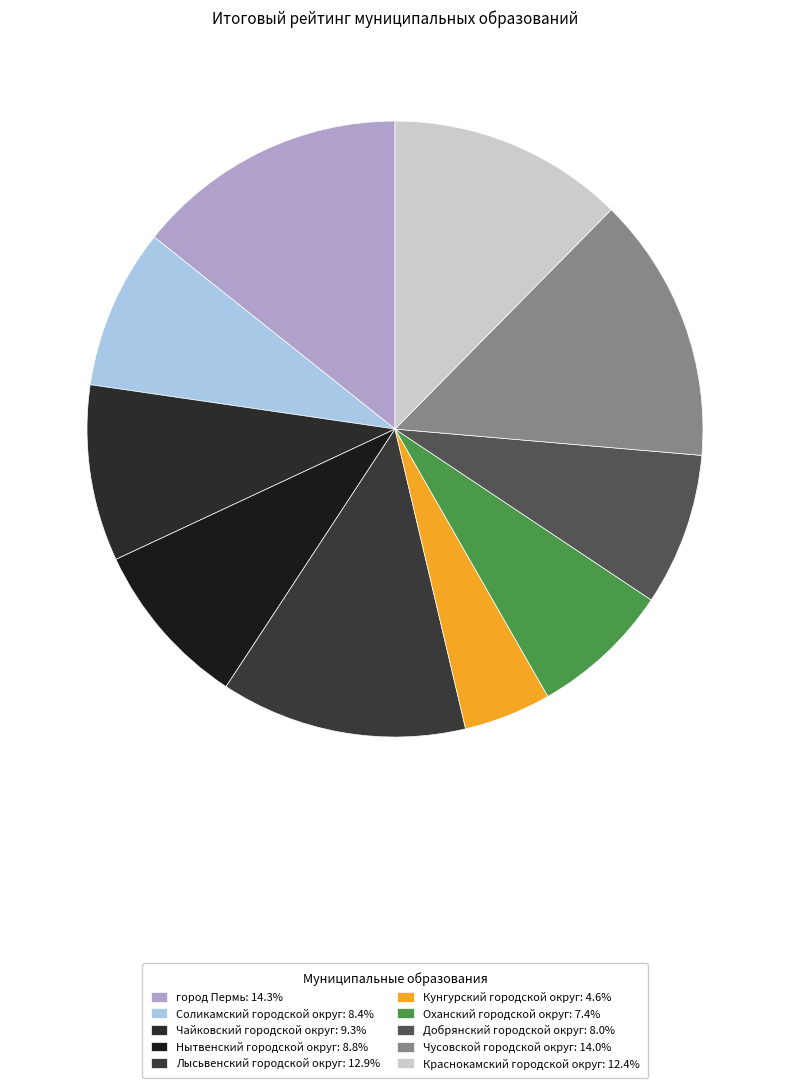

Is Соликамский городской округ the majority of the pie?

No